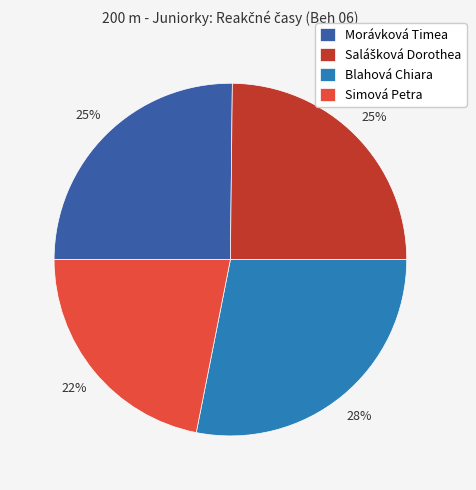

To the nearest percent, what is the average slice percentage?

25%